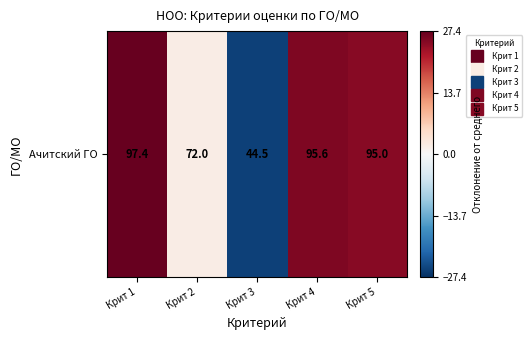

Is it true that the value at Крит 3 is -11.1?

False